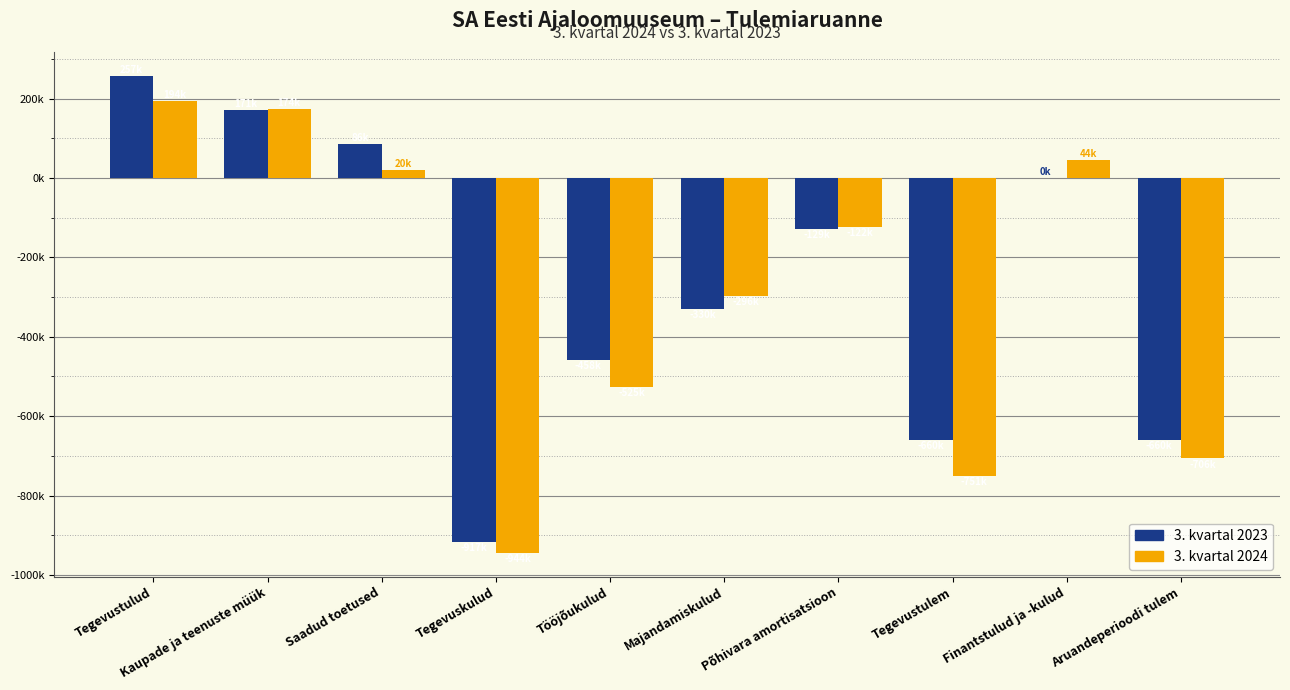

What is the minimum value for 3. kvartal 2024?

-944189.7